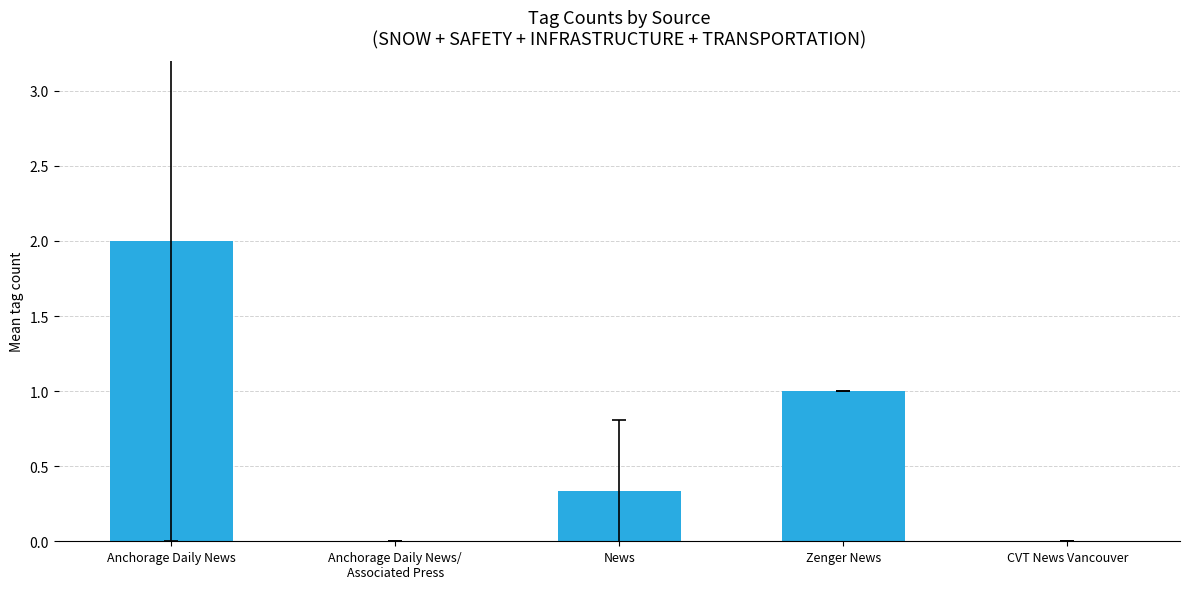

At which category does the chart reach its peak across all series?

Anchorage Daily News